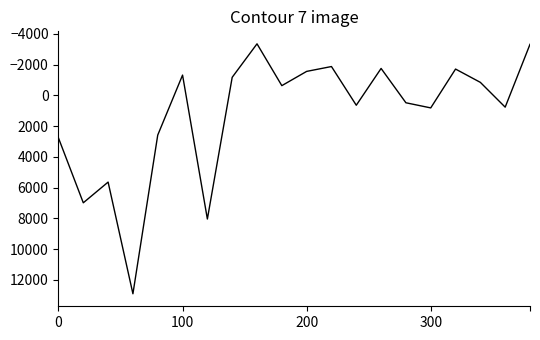

What is the maximum value shown in the chart?

12902